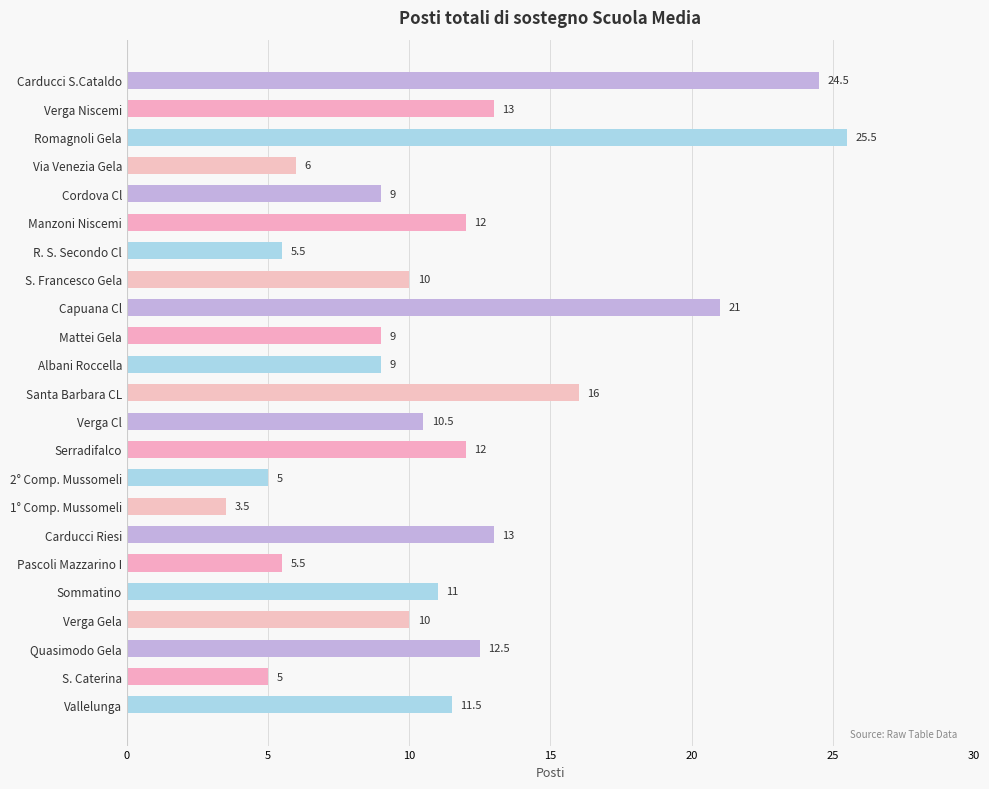

Read the value at Albani Roccella.

9.0